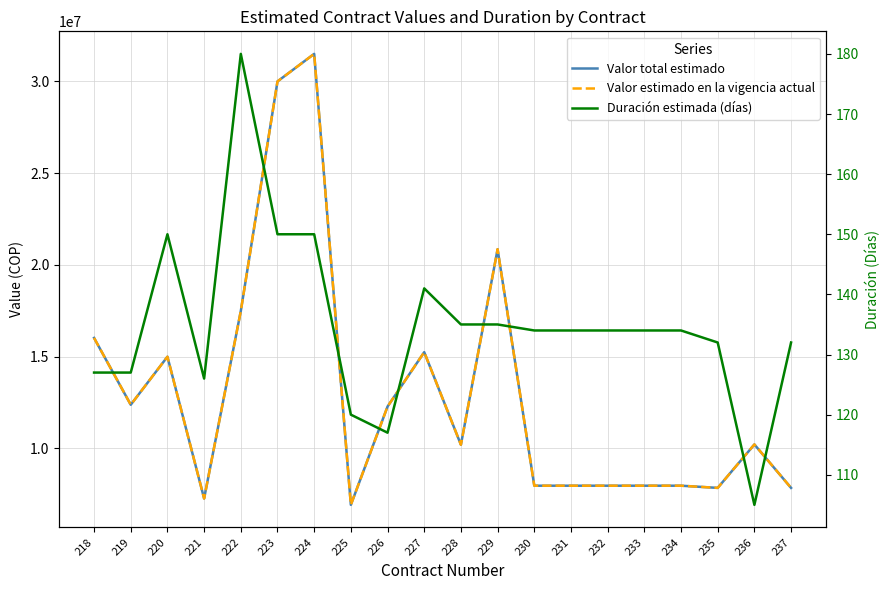

Which series changed the most between 220 and 230?

Valor total estimado